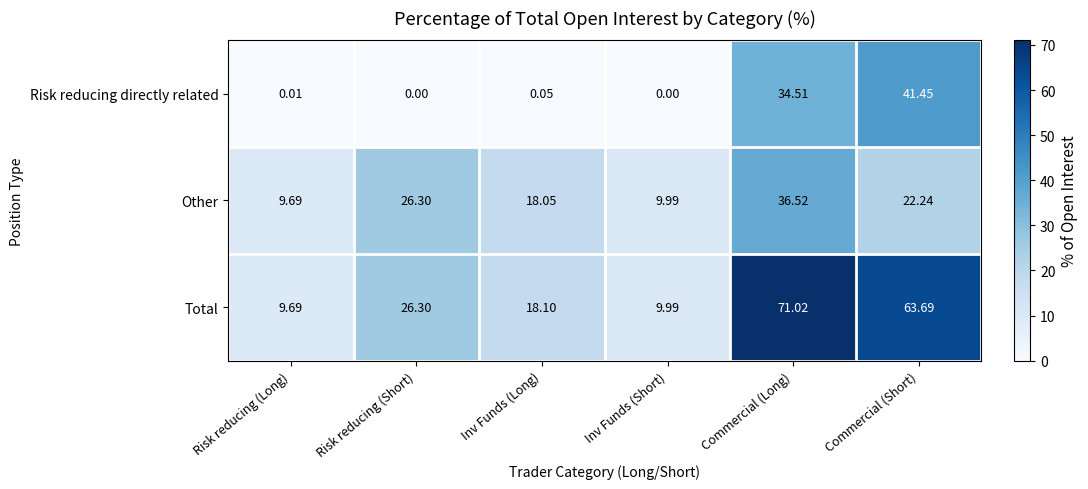

How many series are shown in this chart?

3